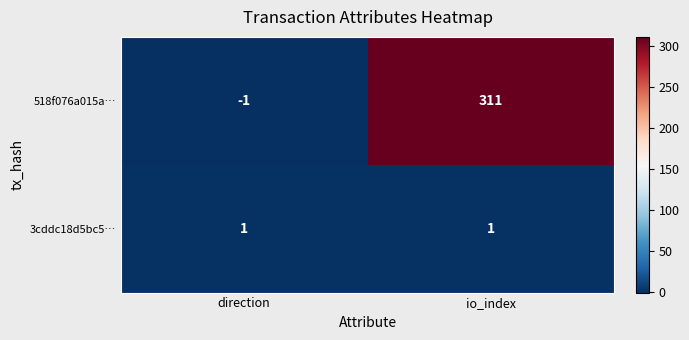

Rank the series by their average value, from highest to lowest.

518f076a015a…, 3cddc18d5bc5…